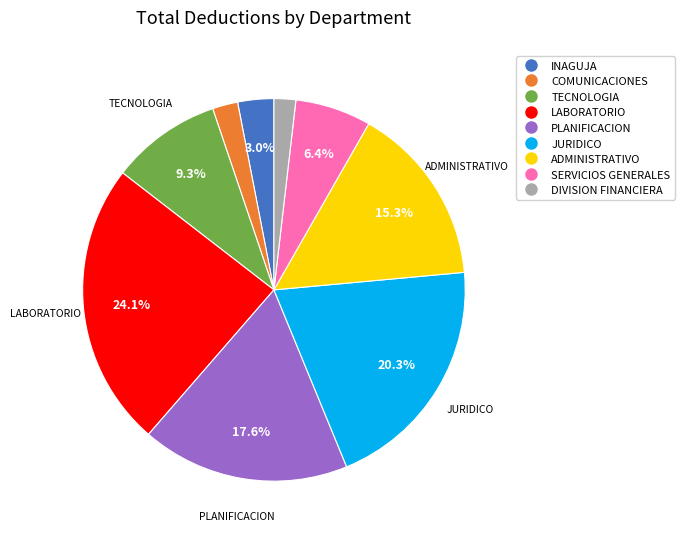

Is there any slice that represents more than half of the pie?

No